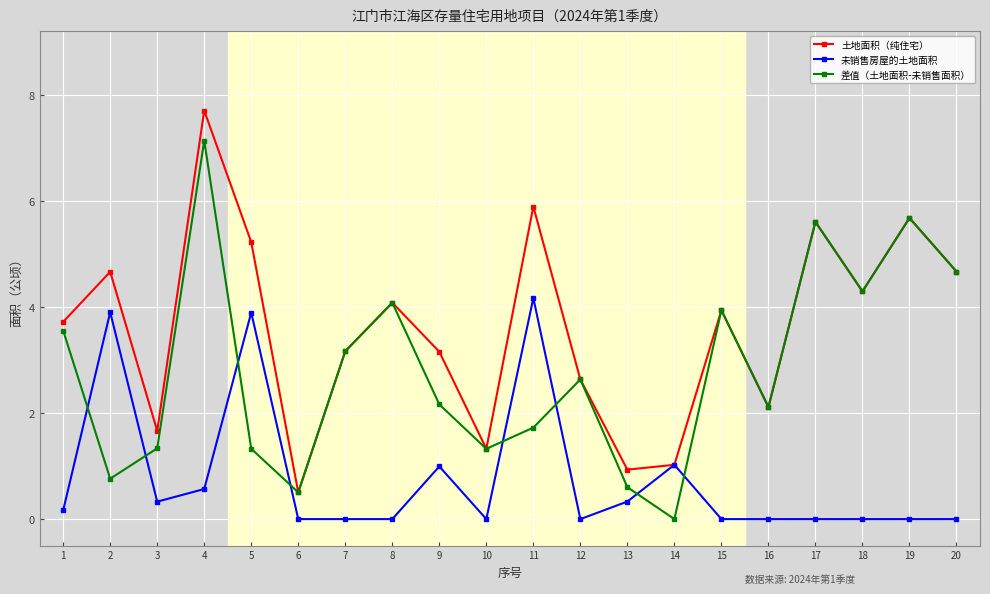

What is the sum of the 未销售房屋的土地面积 values at 13 and 18?

0.3